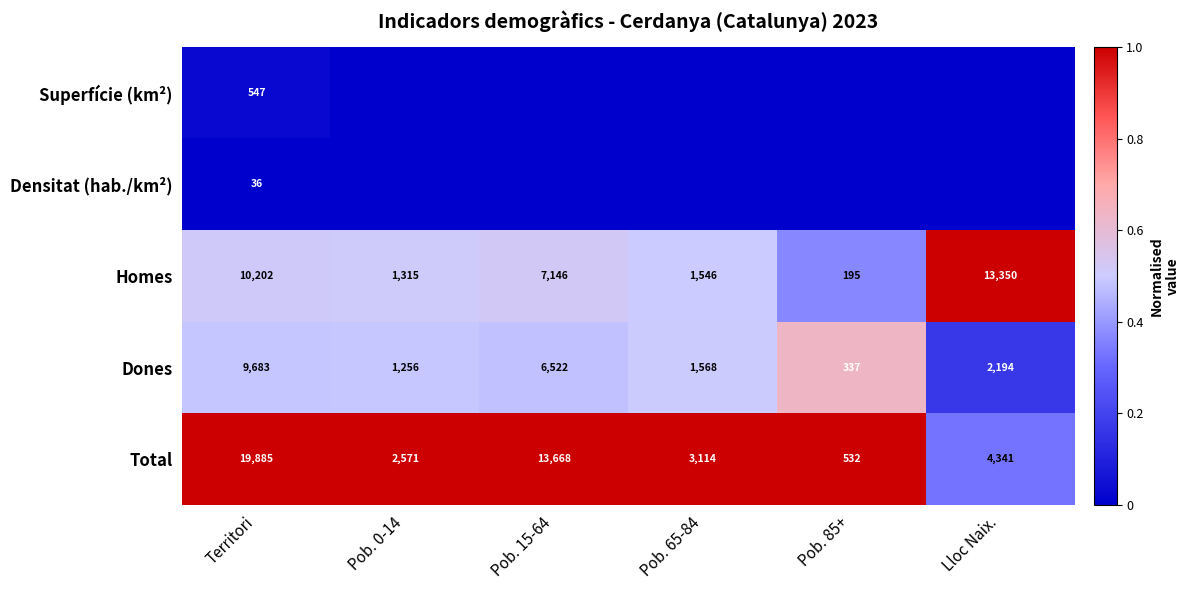

At which label is Dones closest to 5010?

Pob. 15-64